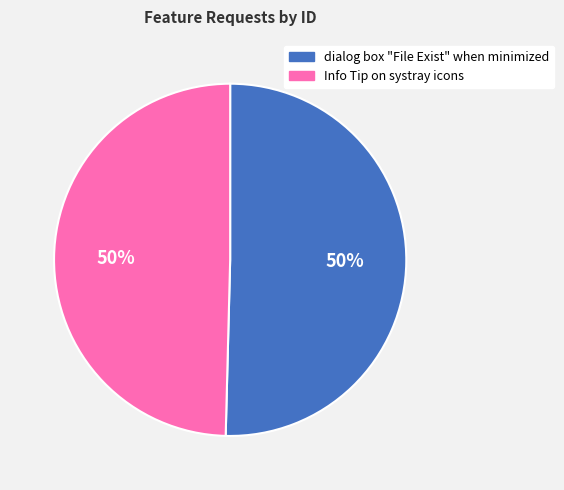

To the nearest percent, what percentage of the pie is Info Tip on systray icons?

50%